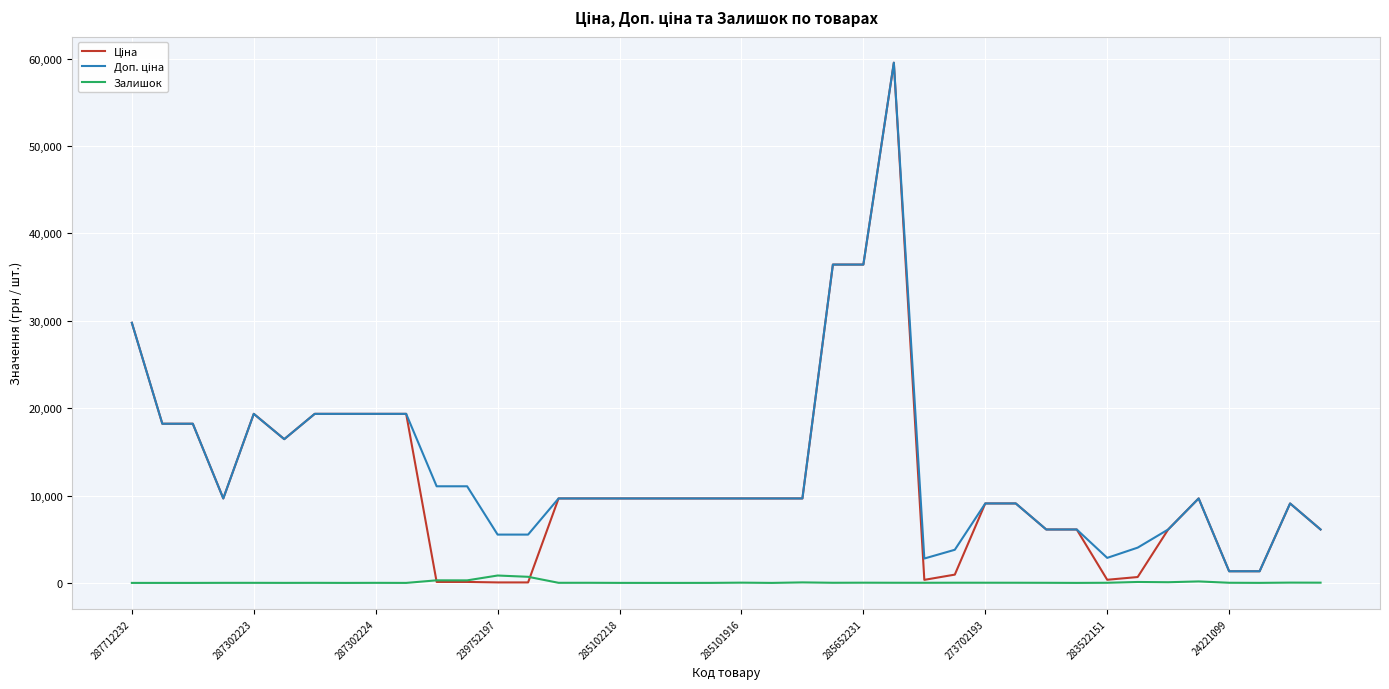

What is the maximum value shown in the chart?

59523.0